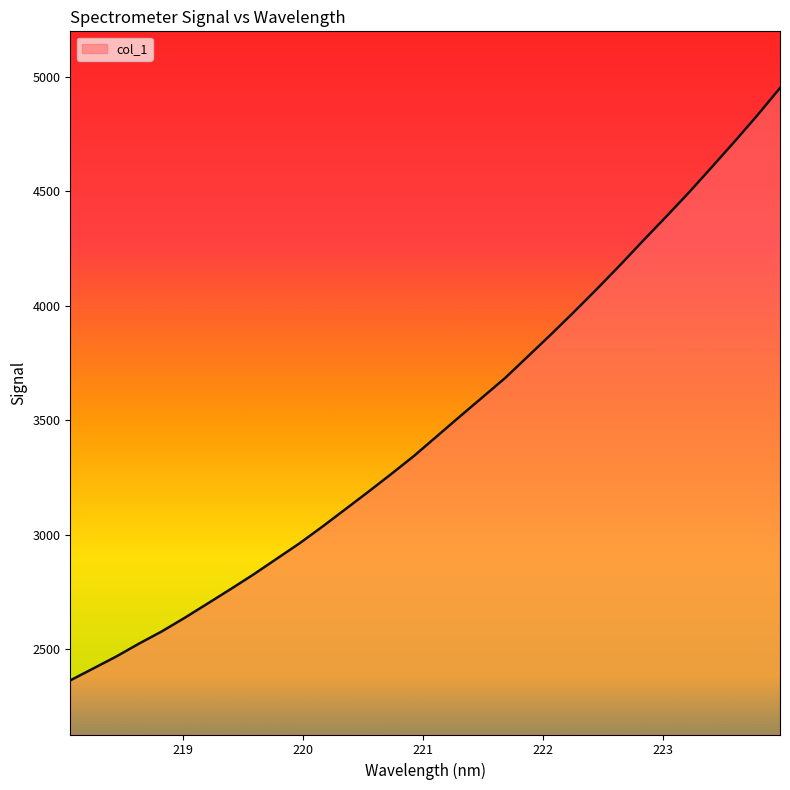

What is the smallest value displayed?

2363.9